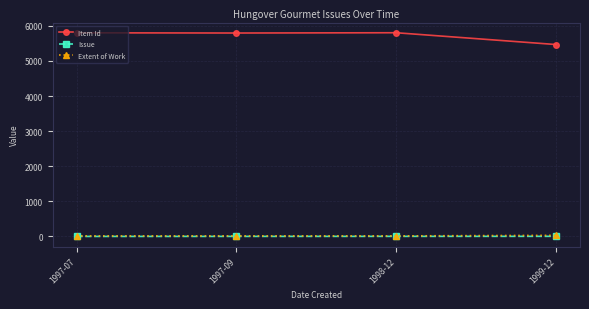

Which series has the largest range (max minus min)?

Item Id